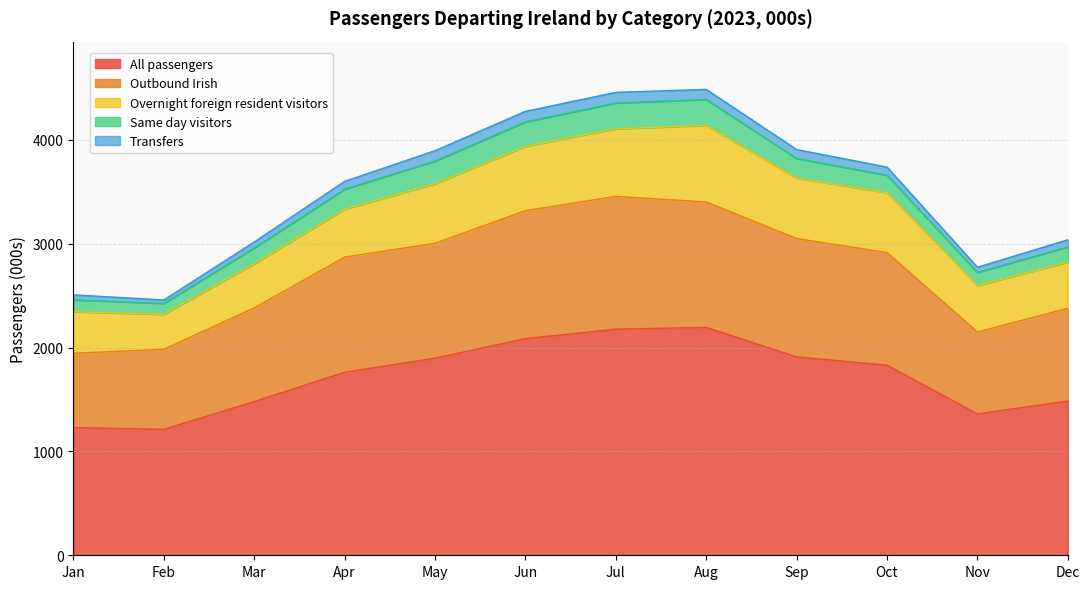

Which category has the lowest value in the All passengers series?

Feb